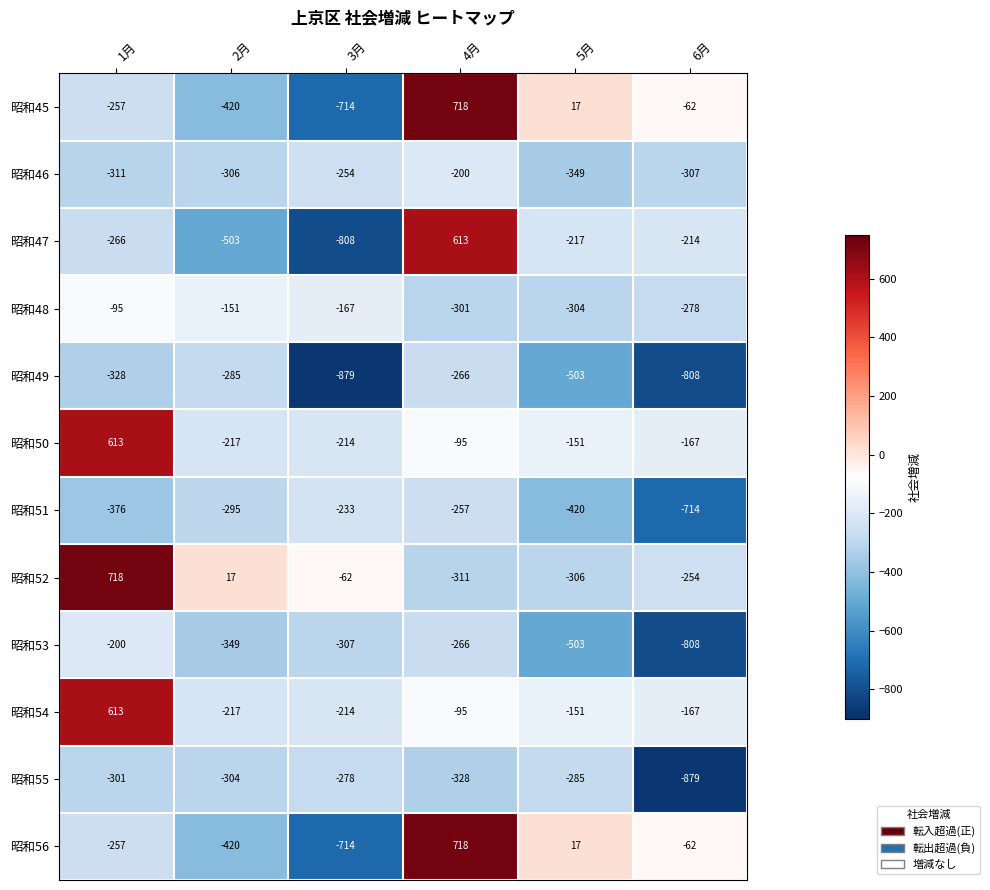

Read the 昭和46 value at 1月, to the nearest 5.

-310